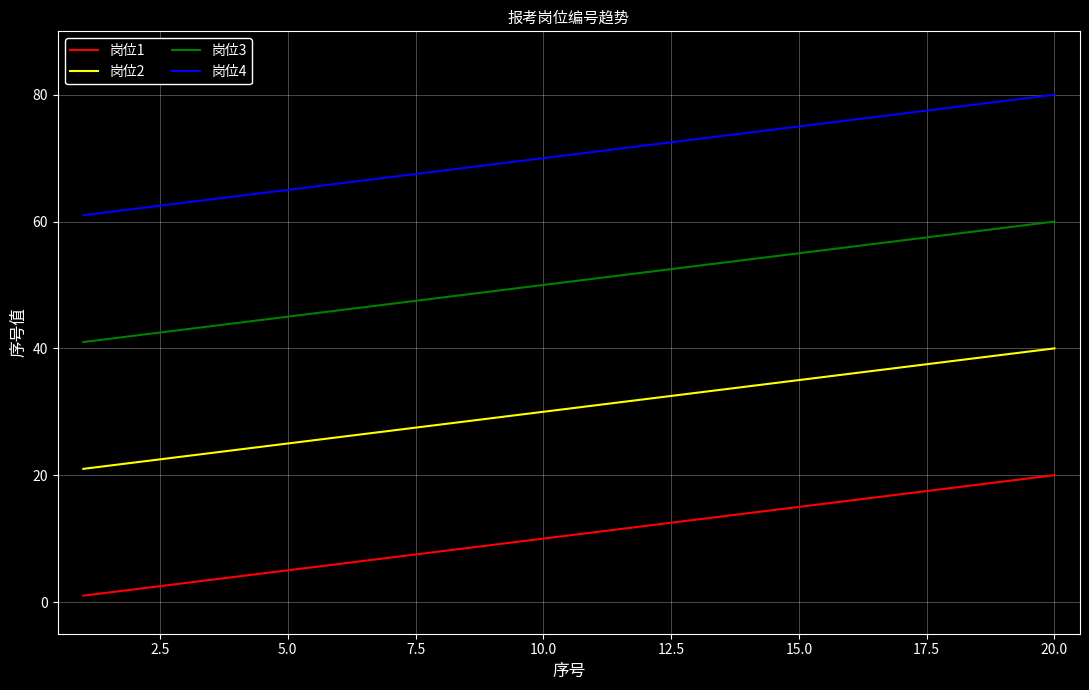

True or false: 岗位3 and 岗位4 cross at least once.

False